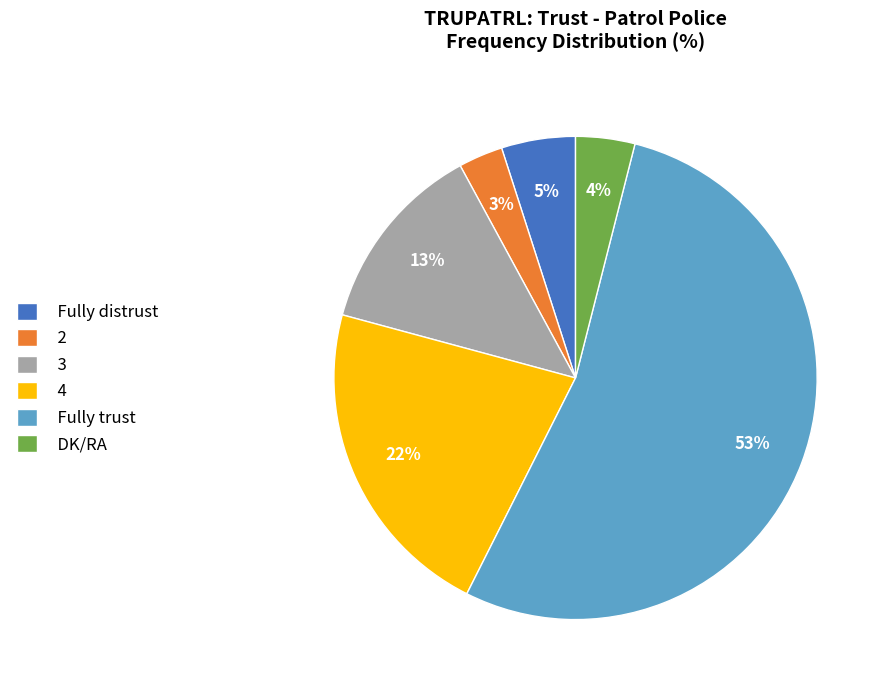

Which has a higher value, DK/RA or Fully trust?

Fully trust